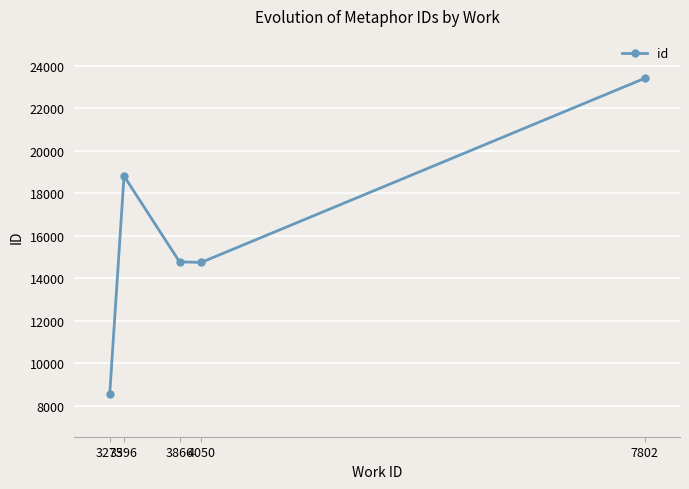

How many points are higher than both their immediate neighbors (excluding endpoints)?

1